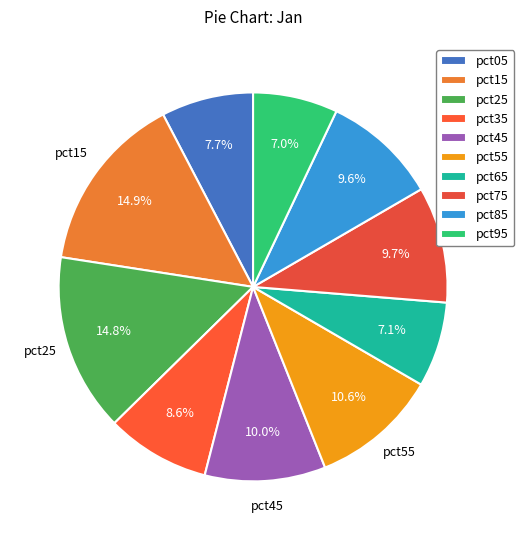

What is the total percentage of pct45 and pct35?

18.7%